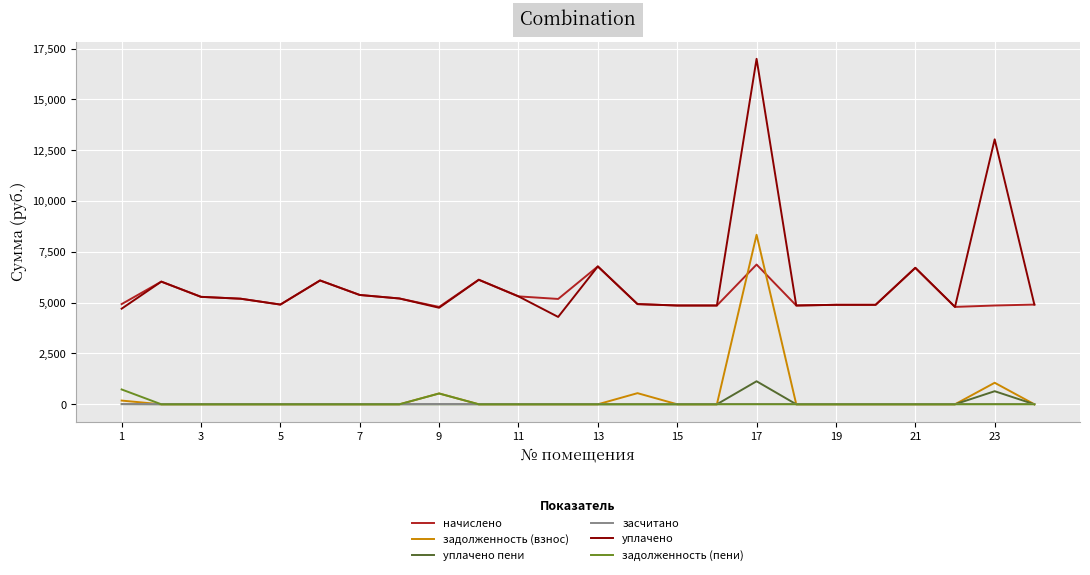

Which series has the widest spread of values?

уплачено